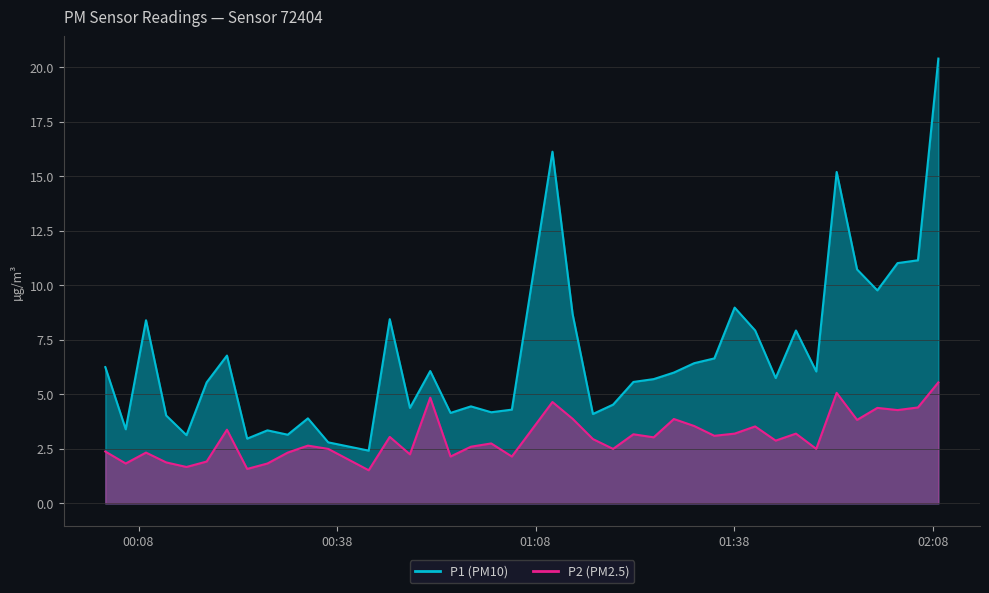

The P1 series shows 5.7 at 2024-01-25T00:09:08. True or false?

False